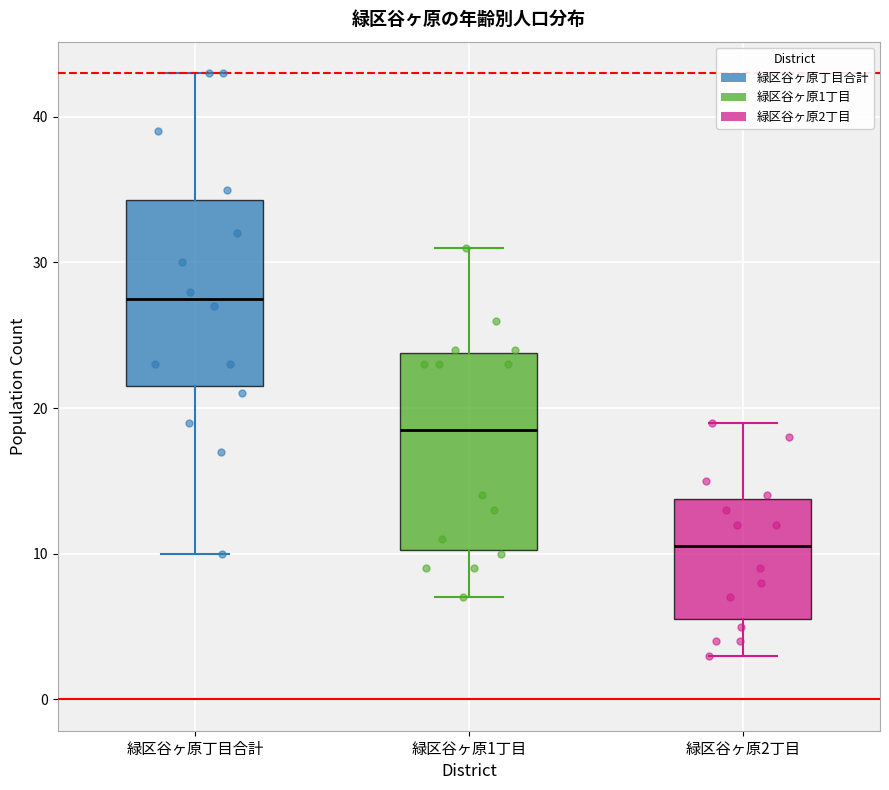

Where does the median line of the box for 緑区谷ヶ原2丁目 sit on the y-axis? The values are not printed on the chart, so give them approximately, as read against the axis.

11